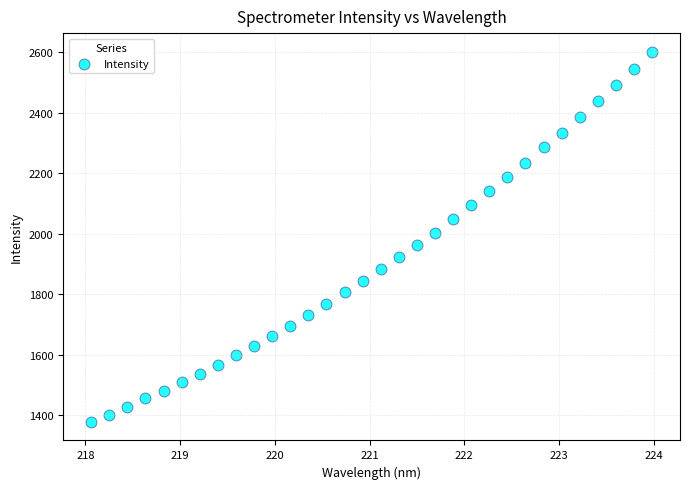

What is the range of Y values (max minus min)?

1224.1